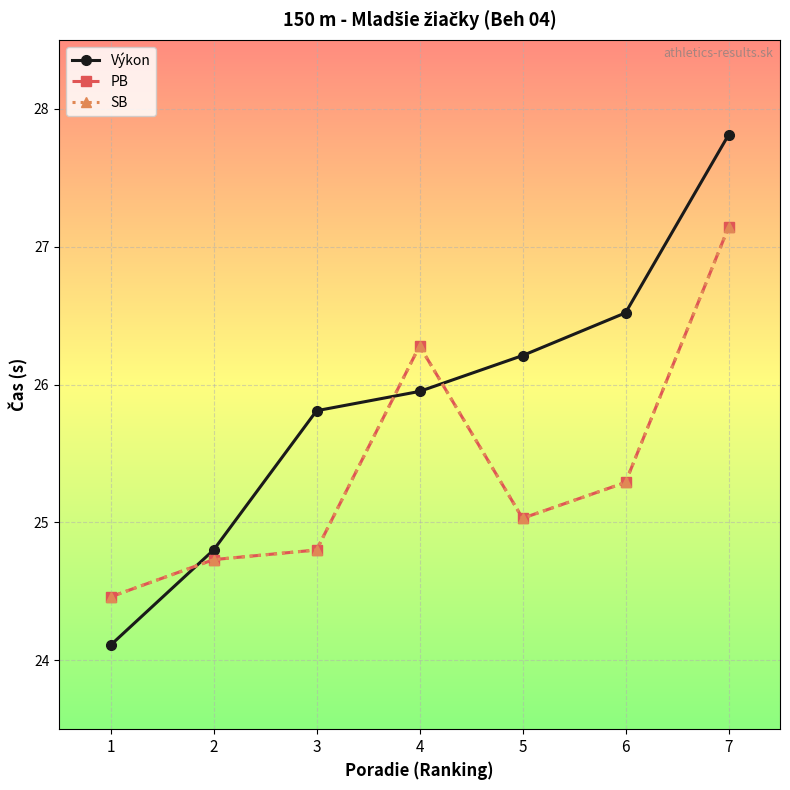

Read the Výkon value at 6.

26.5